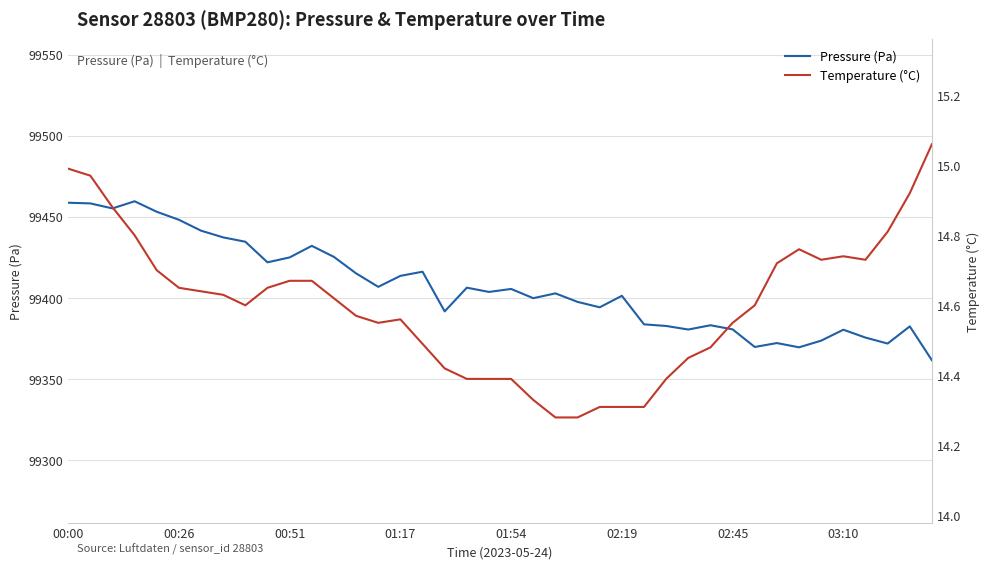

Reading left to right, extract all data points from this chart.

Pressure (Pa): 99458.7	99458.2	99455.2	99459.6	99453.1	99448.2	99441.4	99437.3	99434.6	99421.9	99425.0	99432.1	99425.3	99415.1	99406.8	99413.6	99416.2	99391.7	99406.3	99403.7	99405.5	99399.8	99402.8	99397.6	99394.2	99401.3	99383.7	99382.7	99380.5	99383.2	99380.6	99369.8	99372.2	99369.6	99373.7	99380.4	99375.6	99371.9	99382.5	99361.6
Temperature (°C): 15.0	15.0	14.9	14.8	14.7	14.7	14.6	14.6	14.6	14.7	14.7	14.7	14.6	14.6	14.6	14.6	14.5	14.4	14.4	14.4	14.4	14.3	14.3	14.3	14.3	14.3	14.3	14.4	14.4	14.5	14.6	14.6	14.7	14.8	14.7	14.7	14.7	14.8	14.9	15.1